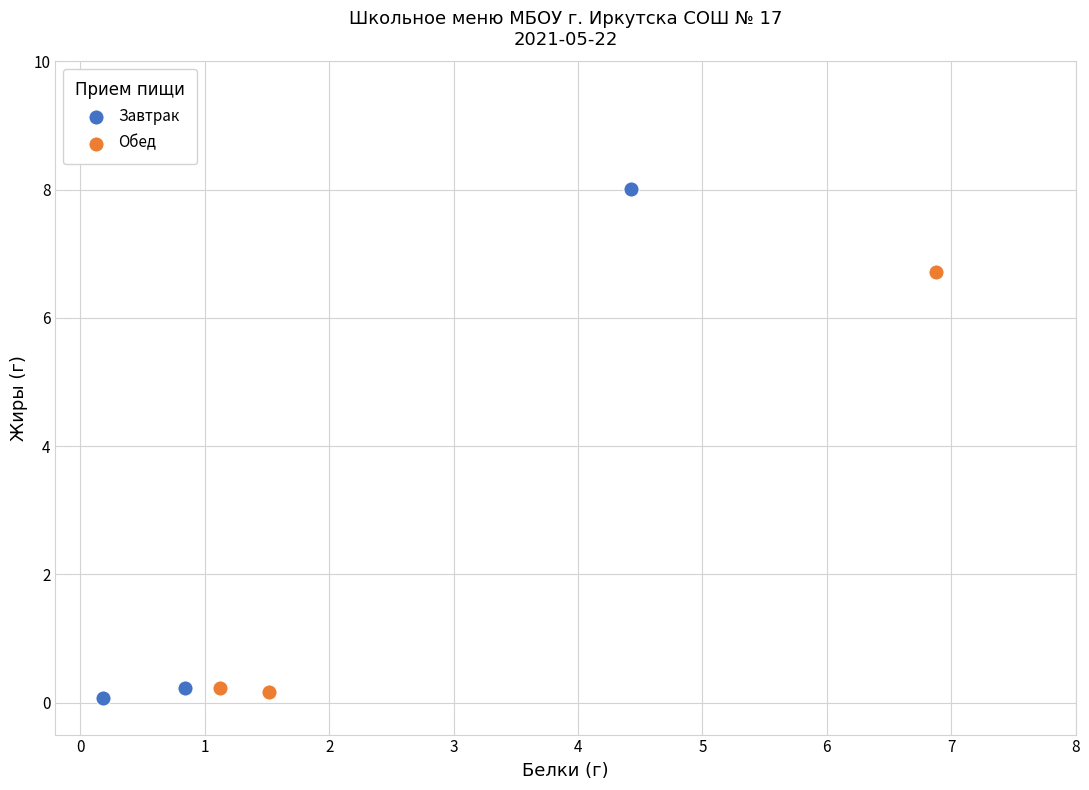

Which series reaches the minimum Y coordinate?

Завтрак